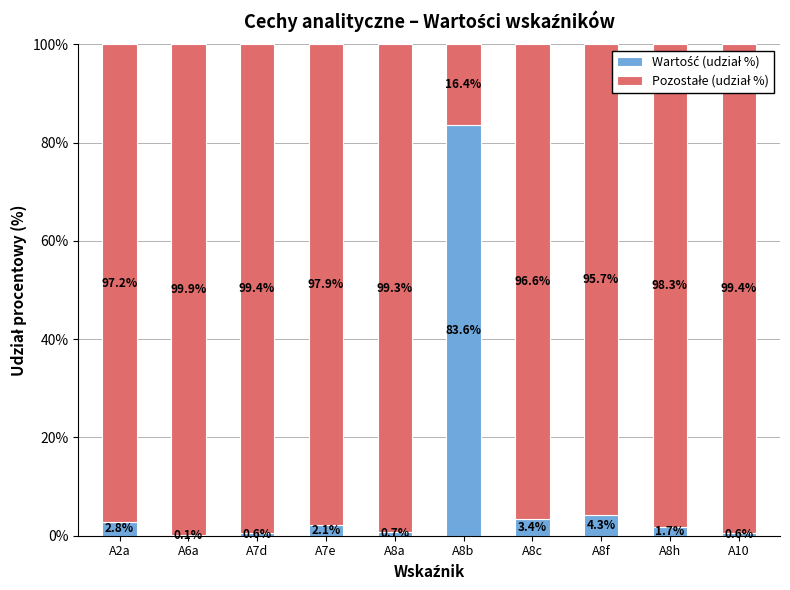

Are the bars grouped side by side (vs. stacked)?

No